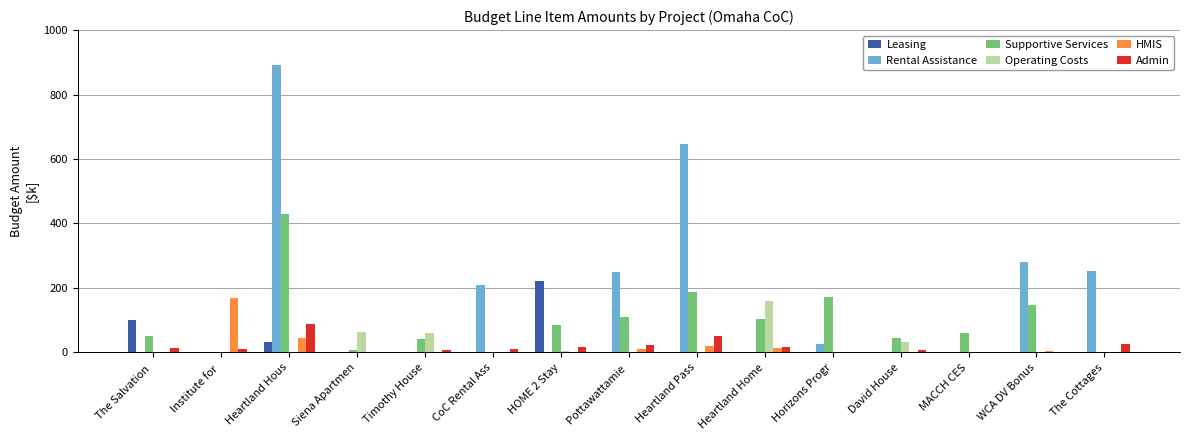

What is the approximate value of Rental Assistance at Heartland Hous?

891.0